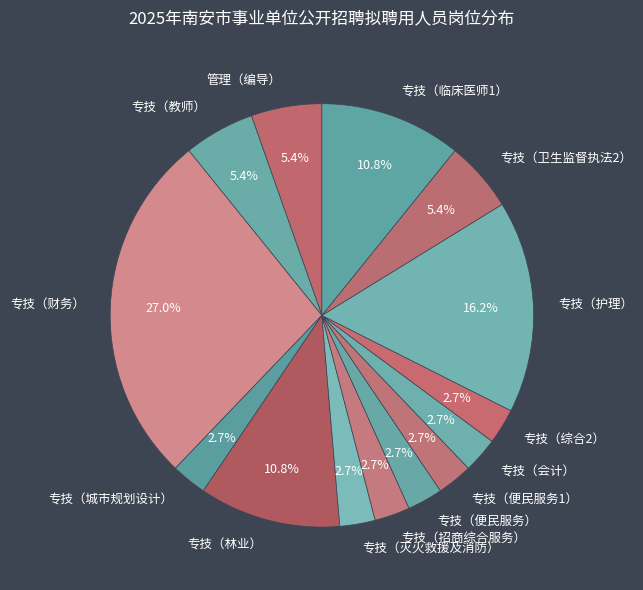

How many segments does this pie chart have?

14